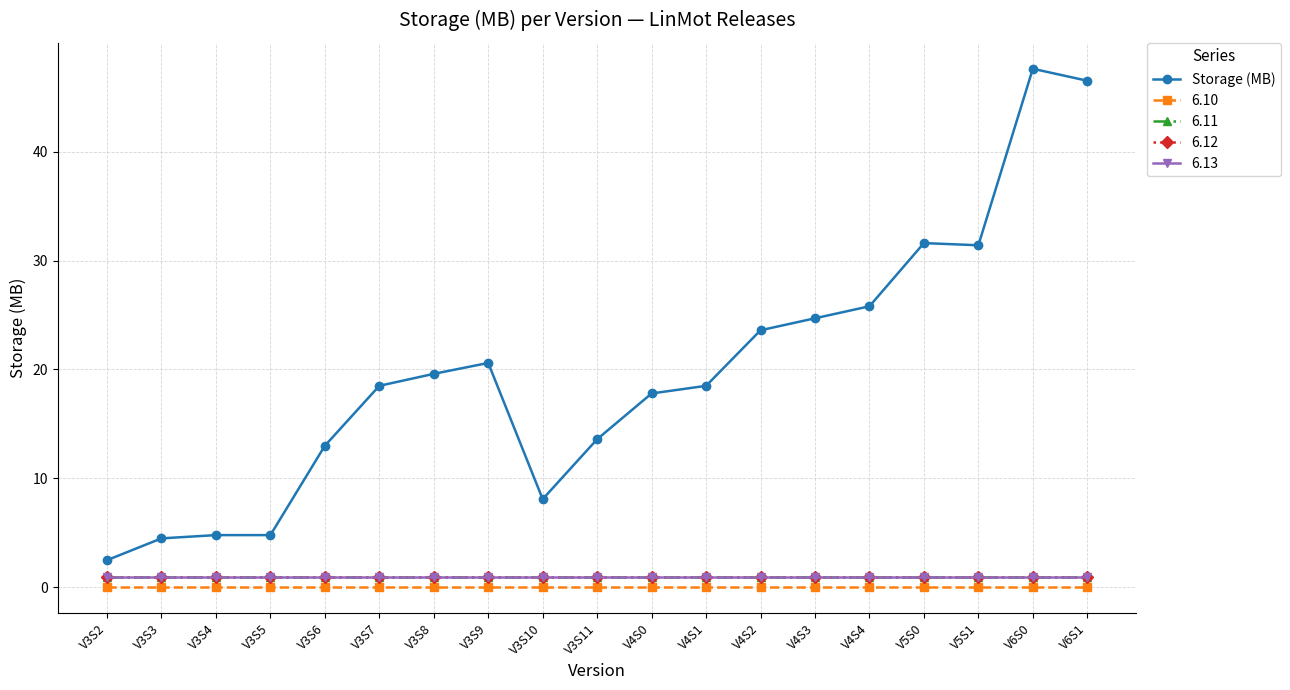

Is this an area chart (filled region under the line)?

No